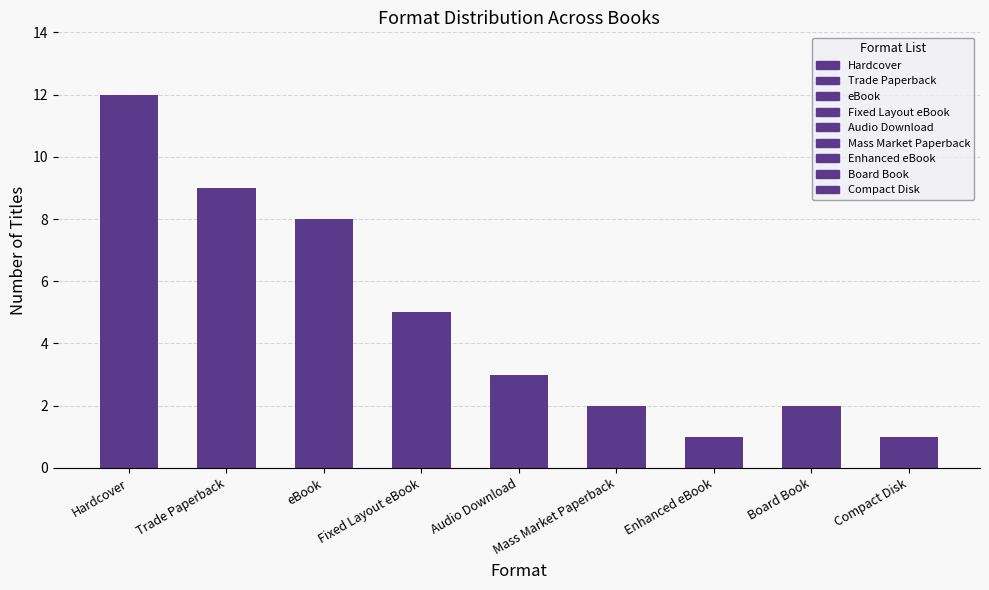

What is the sum of the values at Mass Market Paperback and Trade Paperback?

11